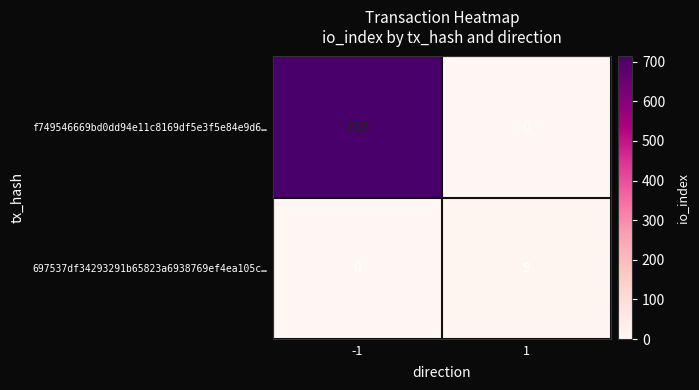

Count the number of categories in the chart.

2